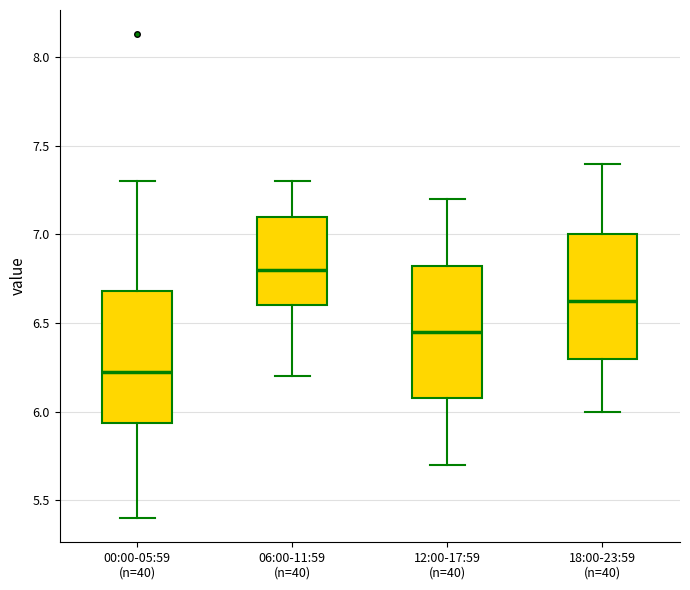

Which box has the highest median line?

06:00-11:59 (n=40)